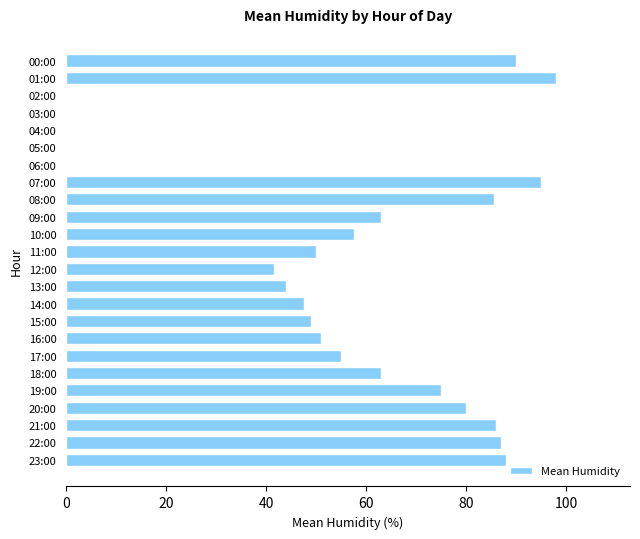

What is the maximum value shown in the chart?

98.0